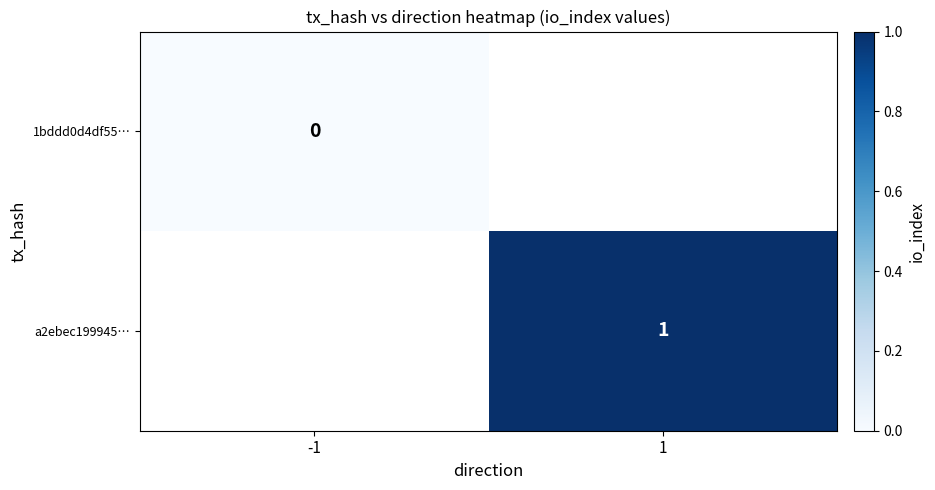

The a2ebec199945… series shows 2 at 1. True or false?

False